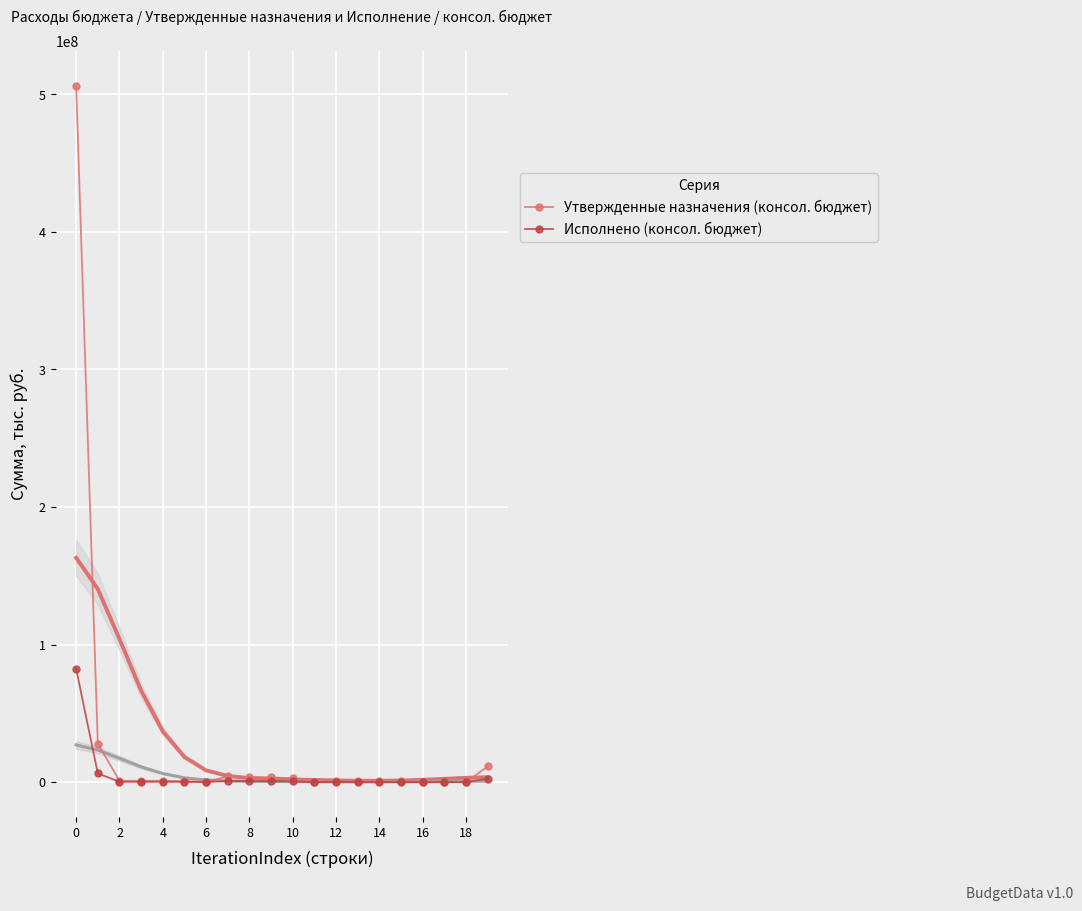

How many values in the Утвержденные назначения (консол. бюджет) series exceed 982787?

10